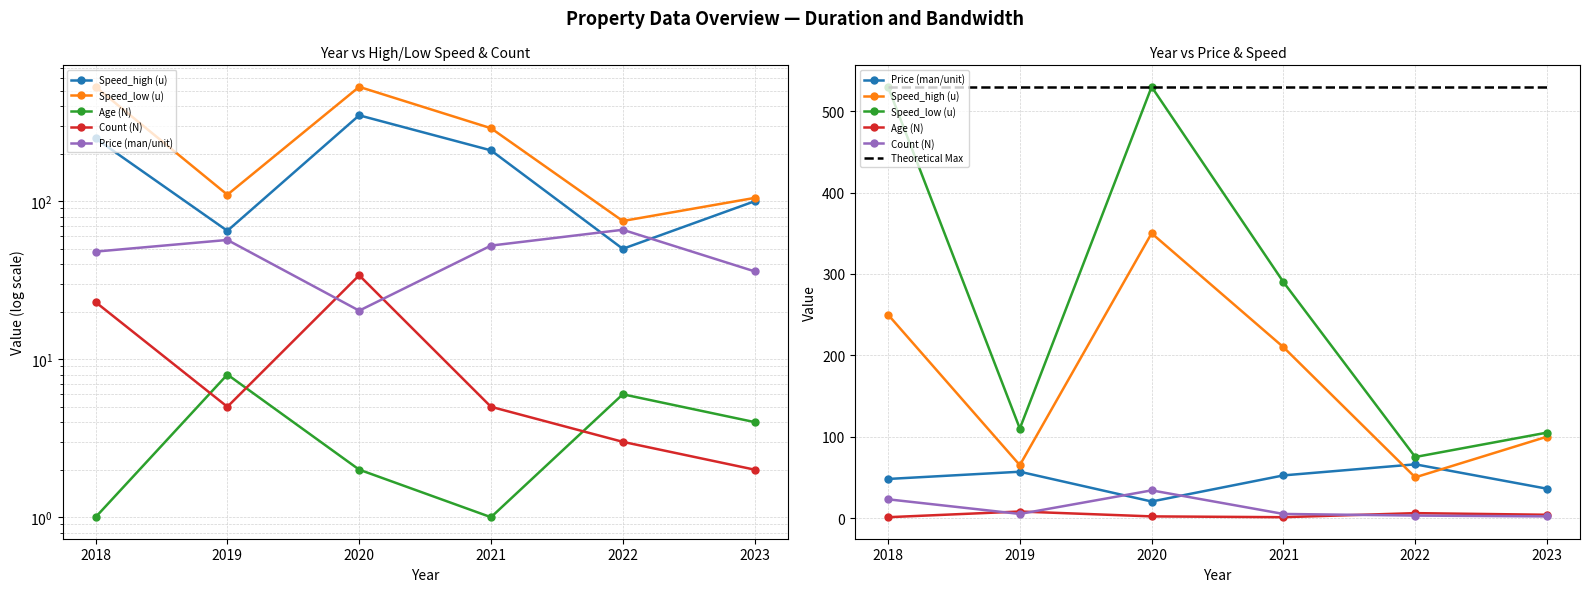

List the labels in order of Count (N) value, smallest first.

2023, 2022, 2019, 2021, 2018, 2020